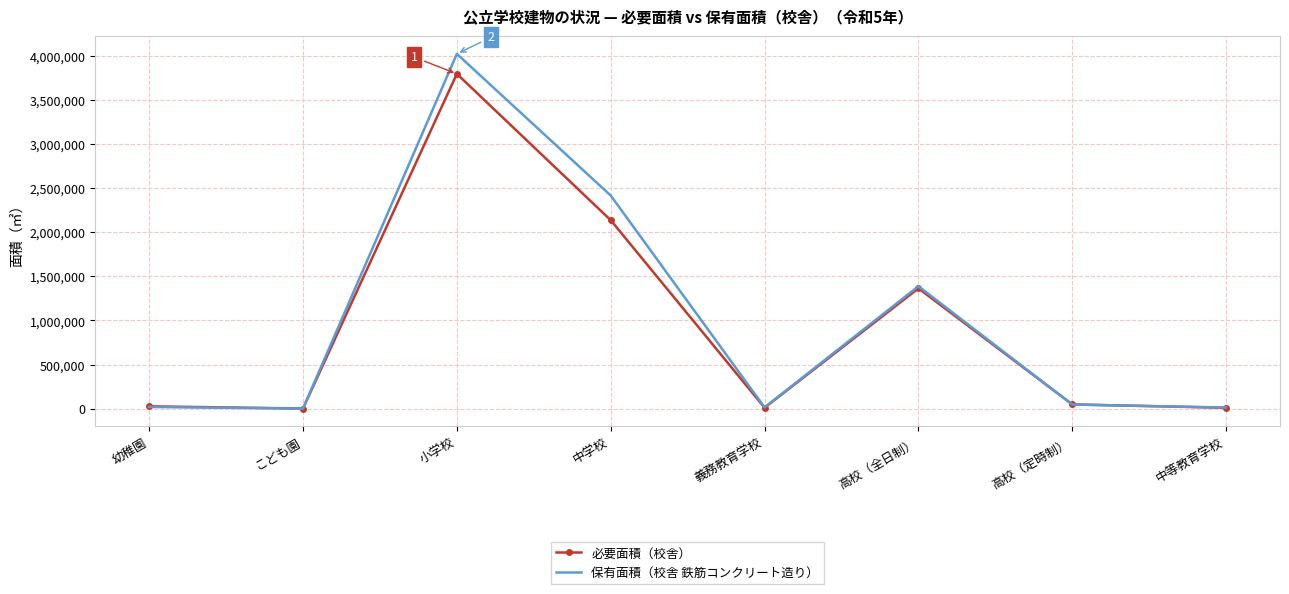

What is the minimum value shown in the chart?

1278